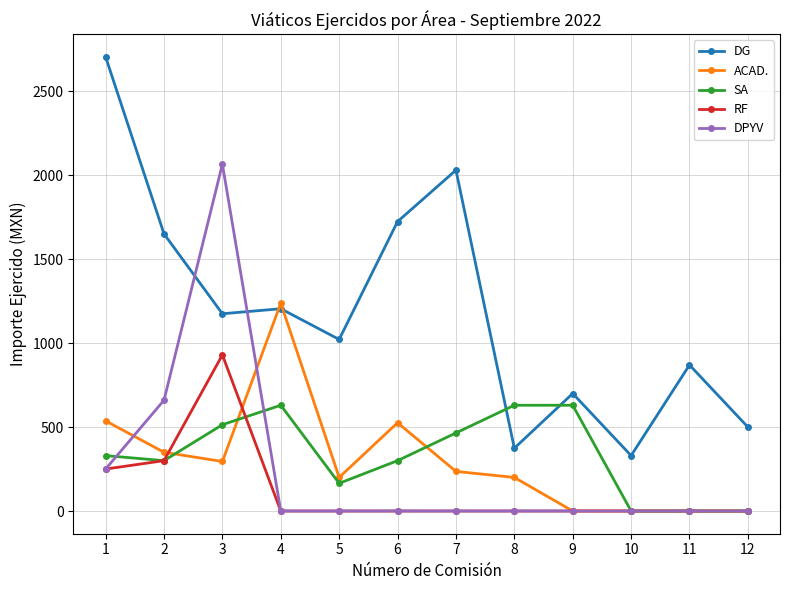

What is the difference between the highest and lowest values at 10?

330.0